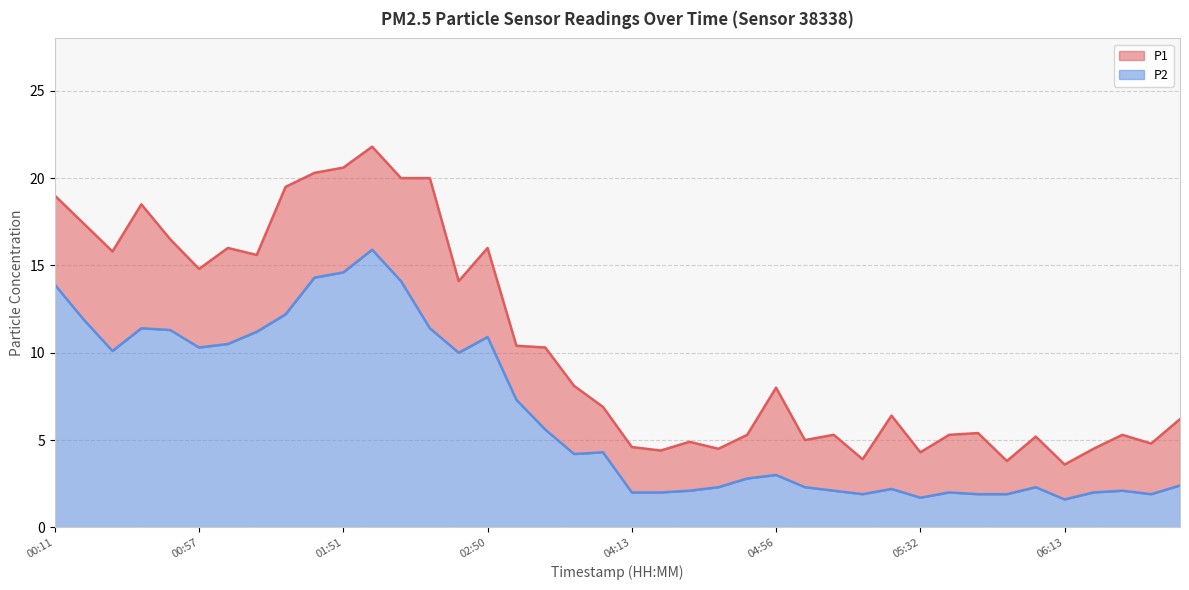

What is the label of the 14th point from the right?

04:59